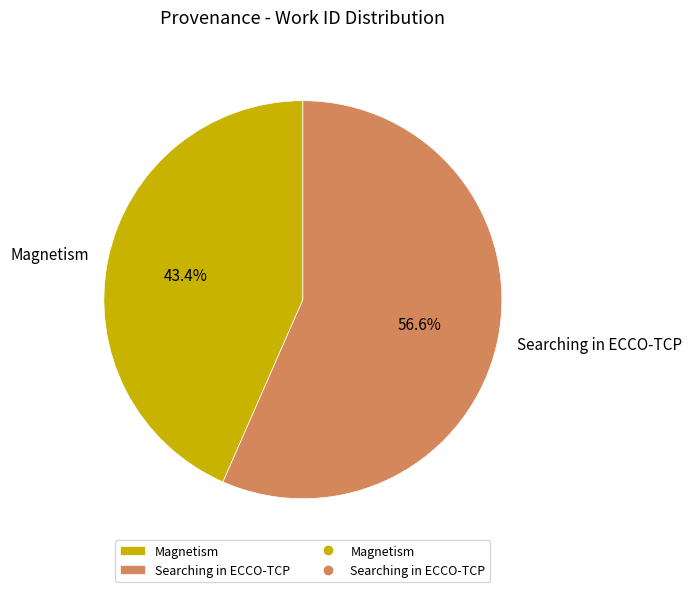

What percentage is the Magnetism slice, to the nearest percent?

43%